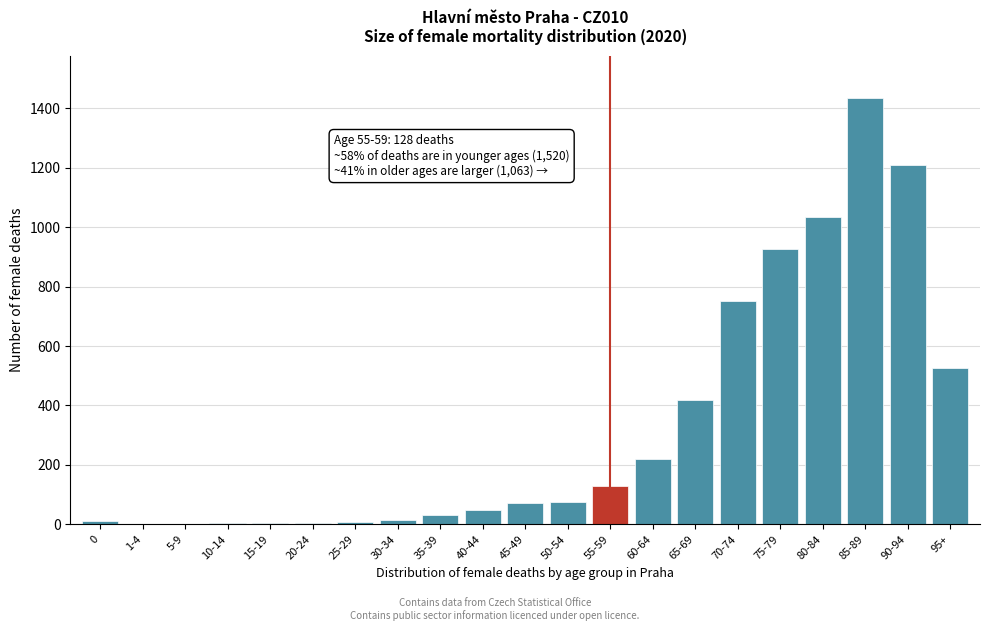

At which category does the chart reach its peak across all series?

85-89